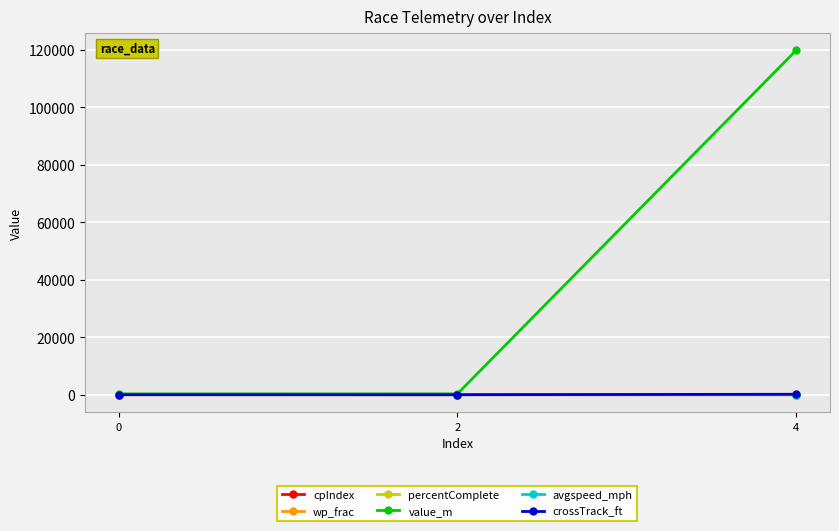

What is the sum of the wp_frac values at 4 and 2?

1.5